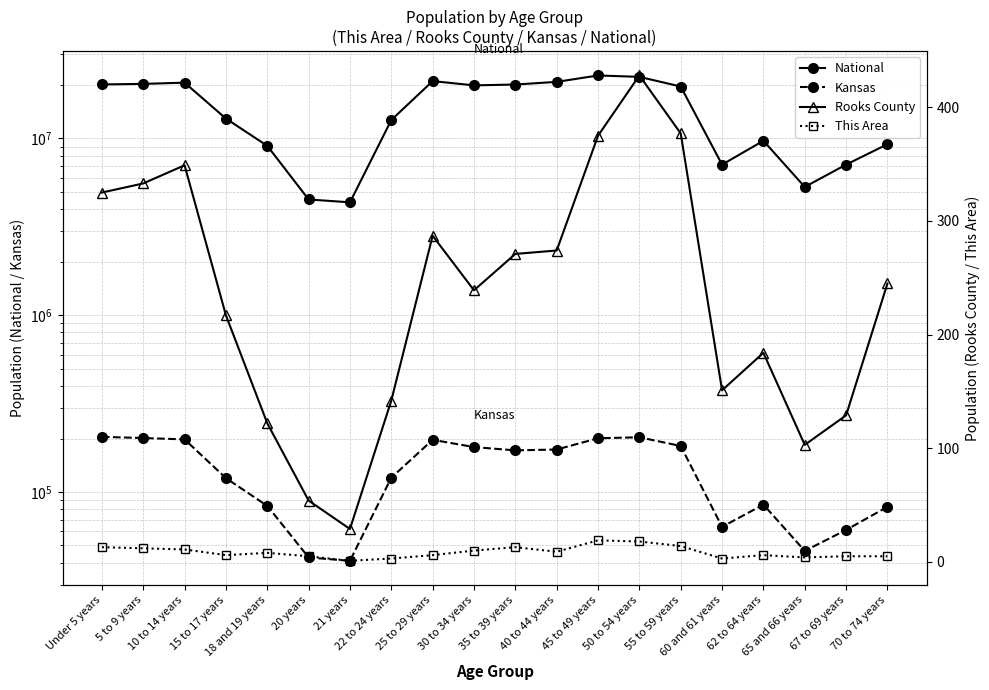

Between 35 to 39 years and 60 and 61 years, which is larger?

35 to 39 years